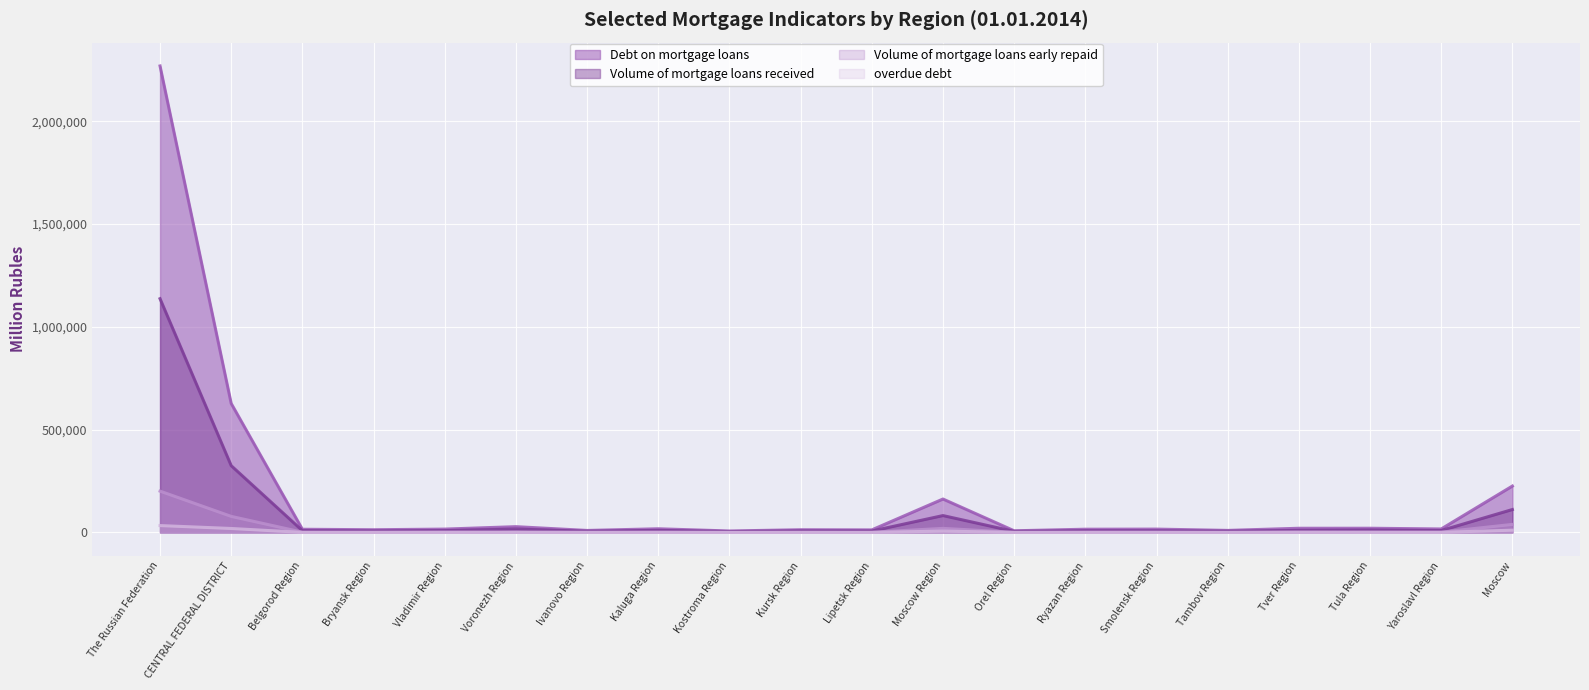

Is the value of Volume of mortgage loans received at Kostroma Region greater than the value of Volume of mortgage loans early repaid at Orel Region?

Yes